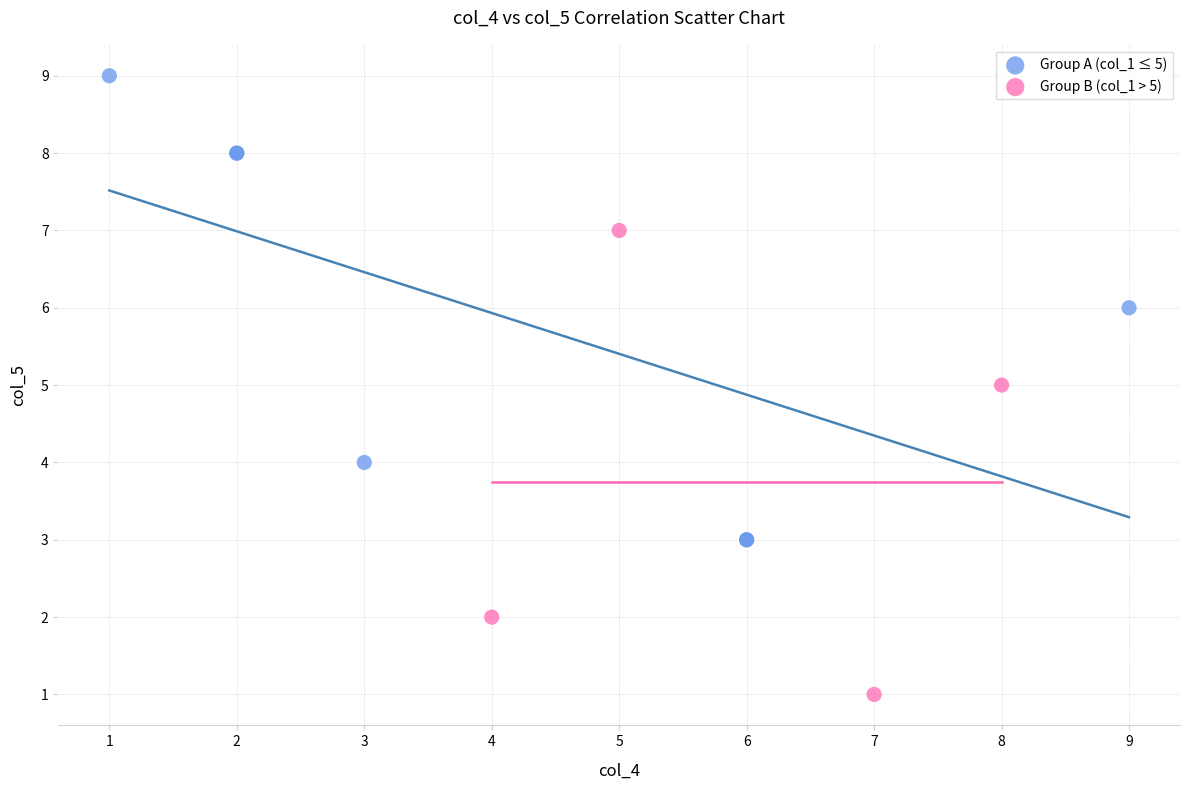

Which series reaches the minimum Y coordinate?

Group B (col_1 > 5)